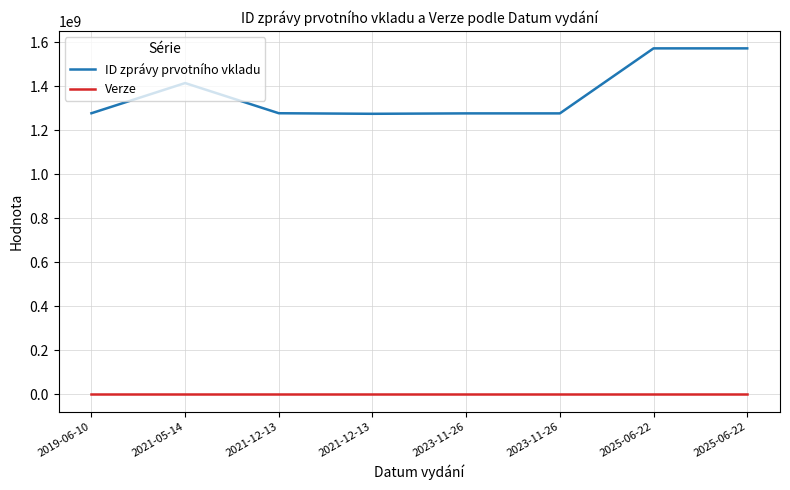

In ID zprávy prvotního vkladu, how many points are higher than both neighbors (excluding endpoints)?

1